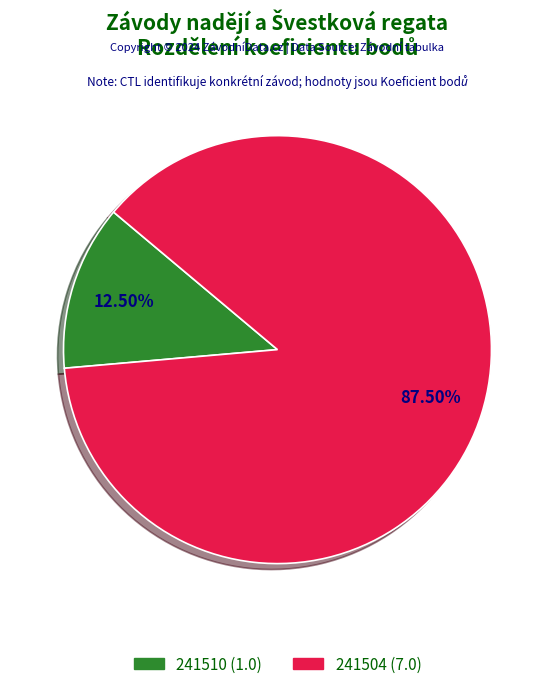

What is the smallest slice in the pie chart?

241510